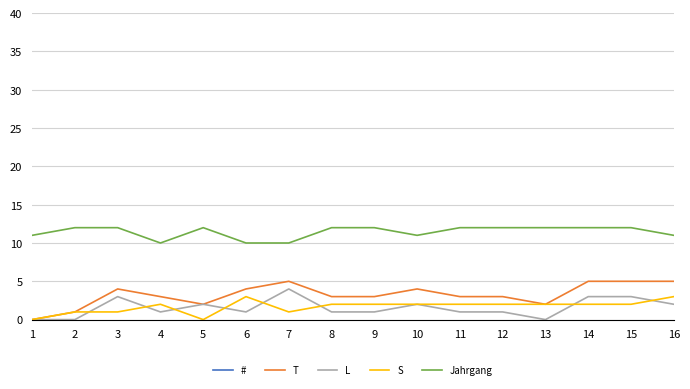

Which category has the lowest value in the Jahrgang series?

4